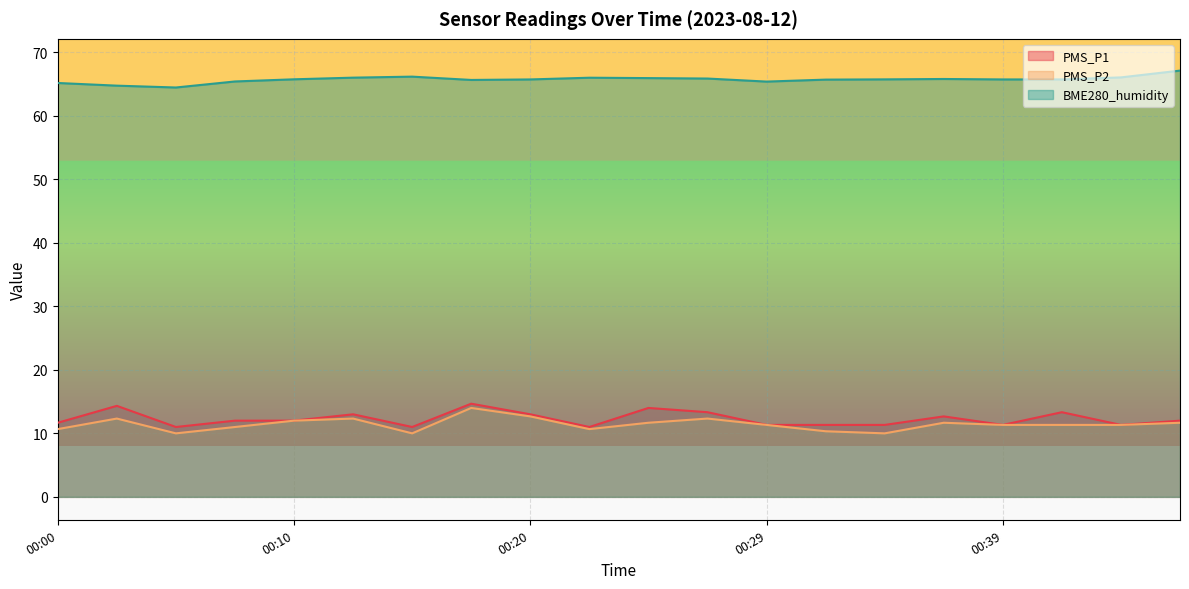

True or false: BME280_humidity has more than 2 interior local peaks.

True